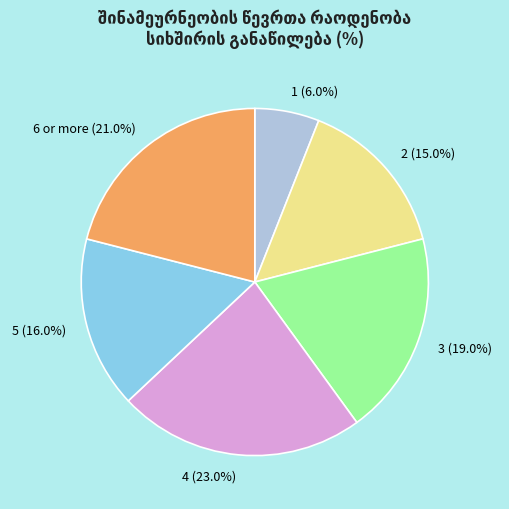

To the nearest percent, what is the difference between the 2 and 3 slice percentages?

4%